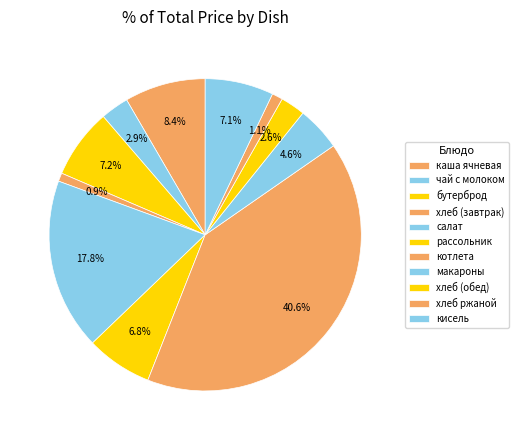

Count the number of slices in the pie.

11